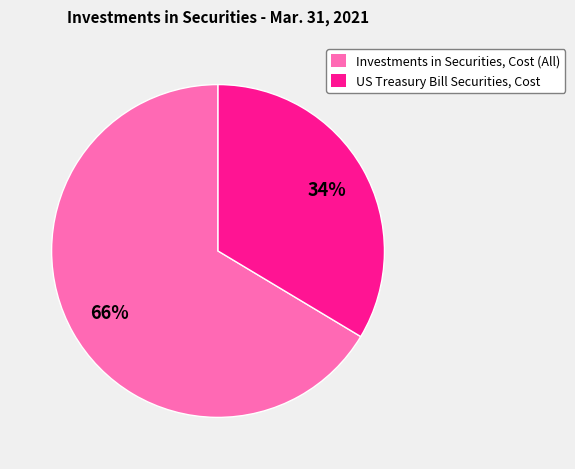

Is there a majority slice in this chart?

Yes